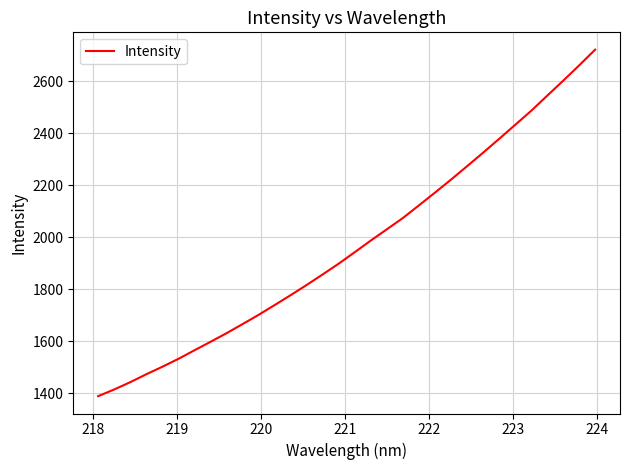

What is the difference between the maximum and minimum values?

1331.9